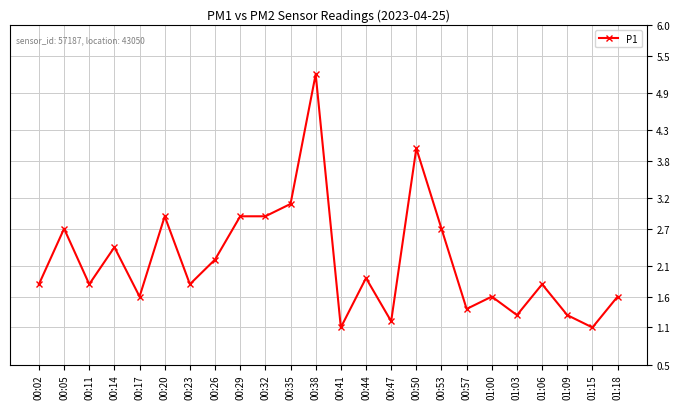

What is the maximum value shown in the chart?

5.2